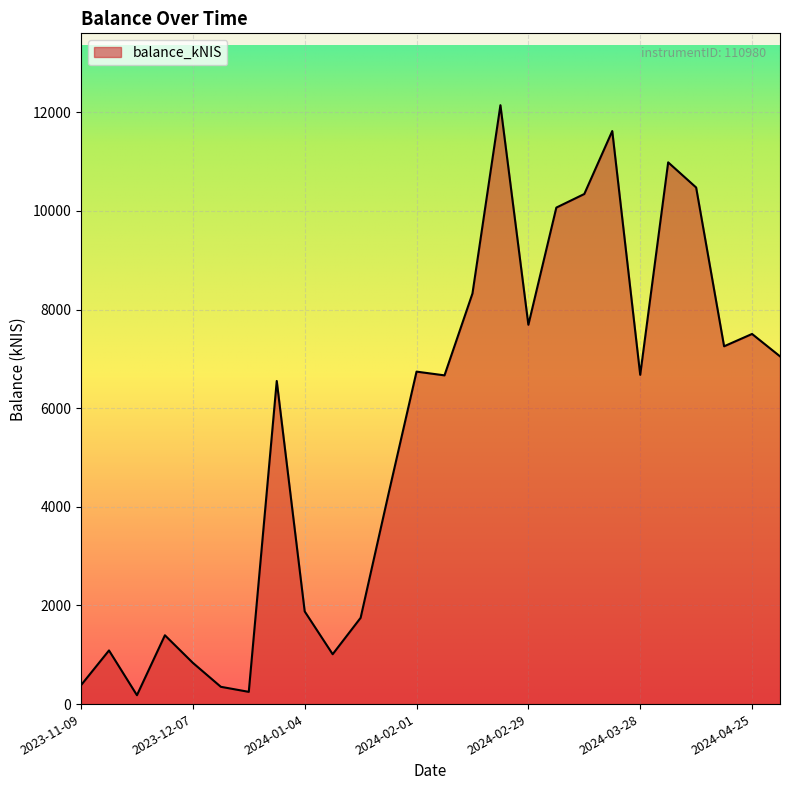

What is the maximum value shown in the chart?

12144.0